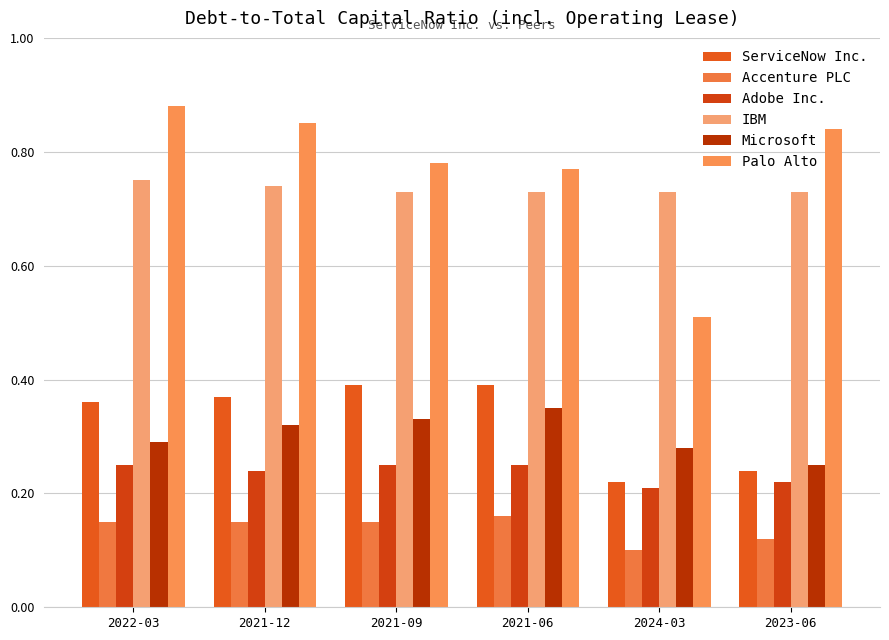

Count the IBM values in the range 0 to 1.

6